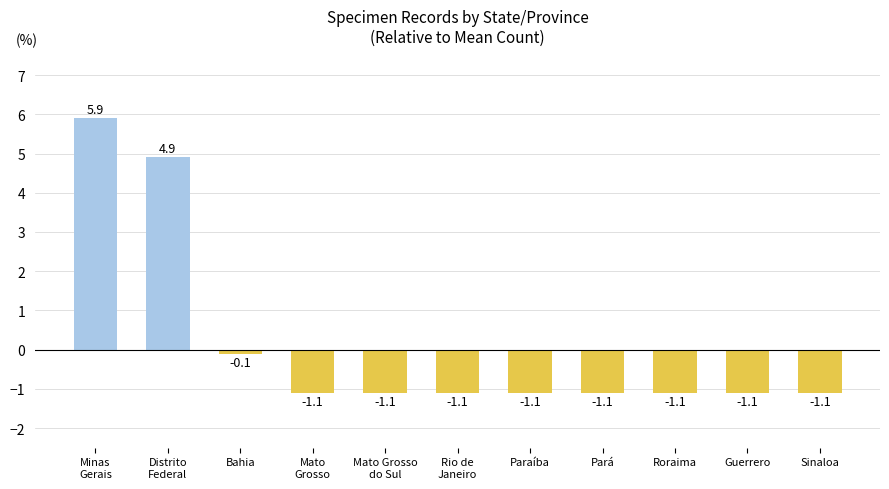

Where does the data first go above -1?

Minas
Gerais